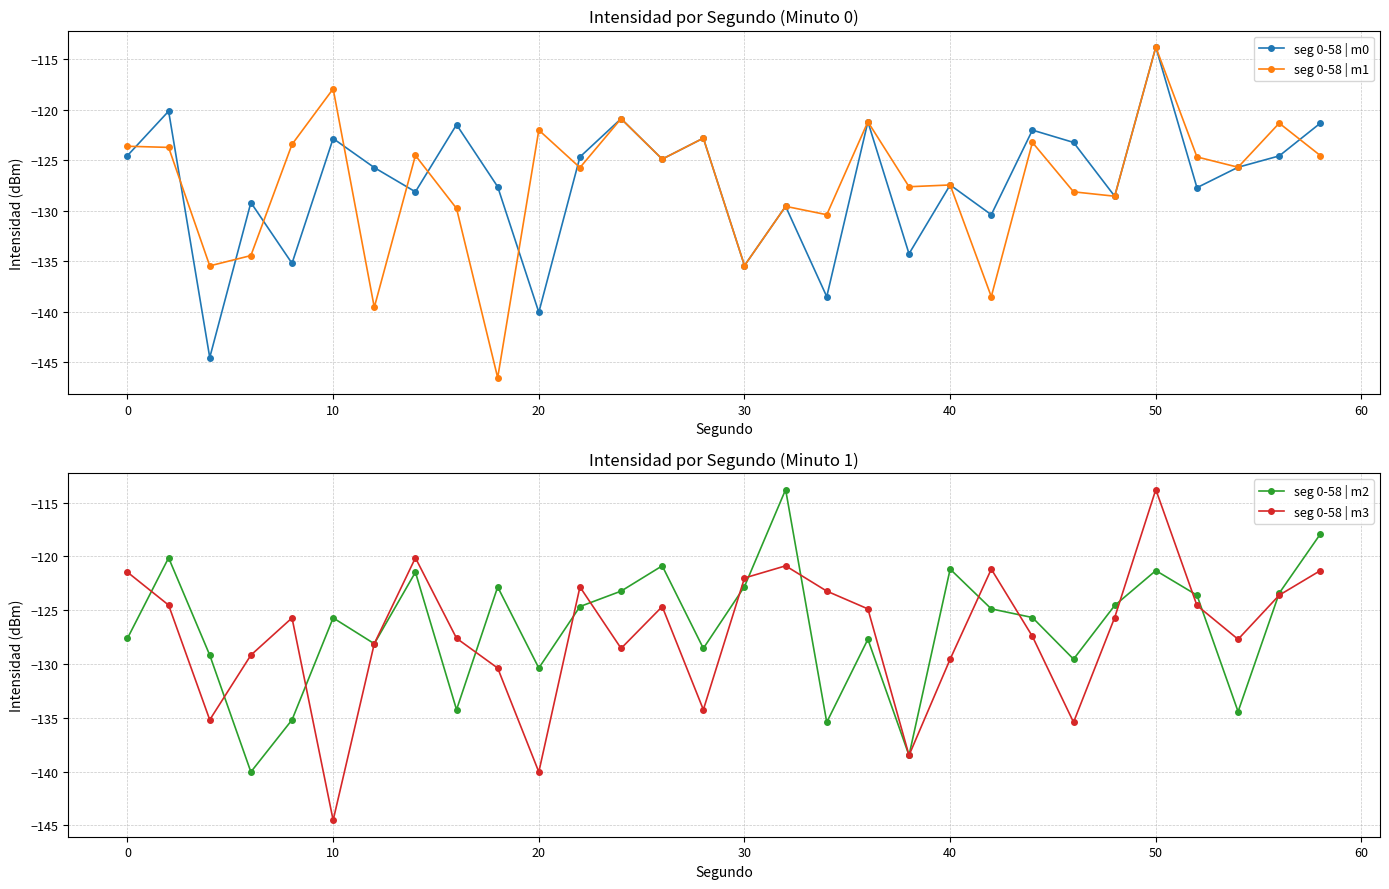

True or false: seg 0-58 | m2 and seg 0-58 | m1 intersect in this chart.

True